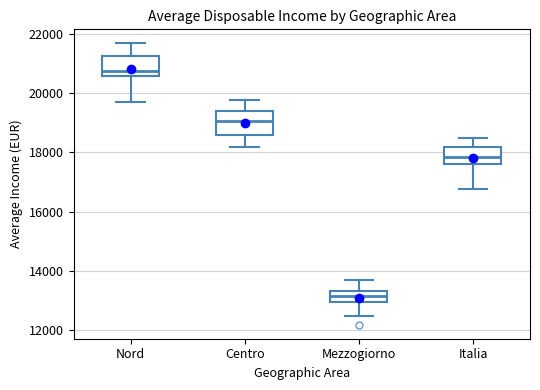

Reading left to right, read every box against the y-axis: the position of its median line, the range the box covers, and the ends of its whiskers. The values are not printed on the chart, so give them approximately, as read against the axis.

Nord: median 20800, box 20600 to 21200, whiskers 19600 to 21600
Centro: median 19000, box 18600 to 19400, whiskers 18200 to 19800
Mezzogiorno: median 13200, box 13000 to 13400, whiskers 12400 to 13600
Italia: median 17800, box 17600 to 18200, whiskers 16800 to 18600